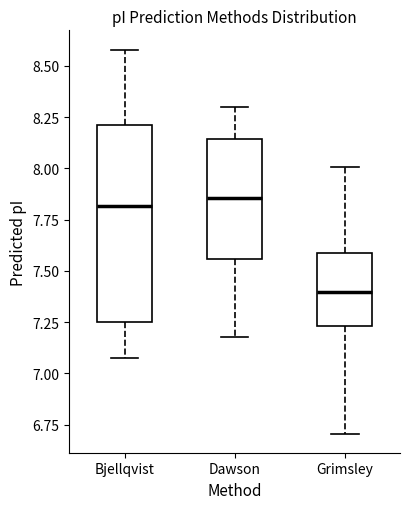

Where does the lower whisker of the box for Grimsley end on the y-axis? The values are not printed on the chart, so give them approximately, as read against the axis.

6.70